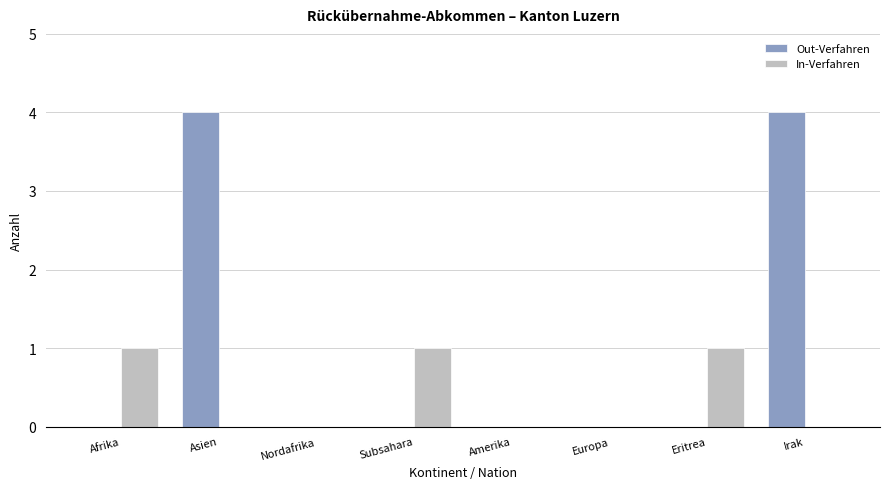

True or false: Out-Verfahren has a value of 0 at Amerika.

True